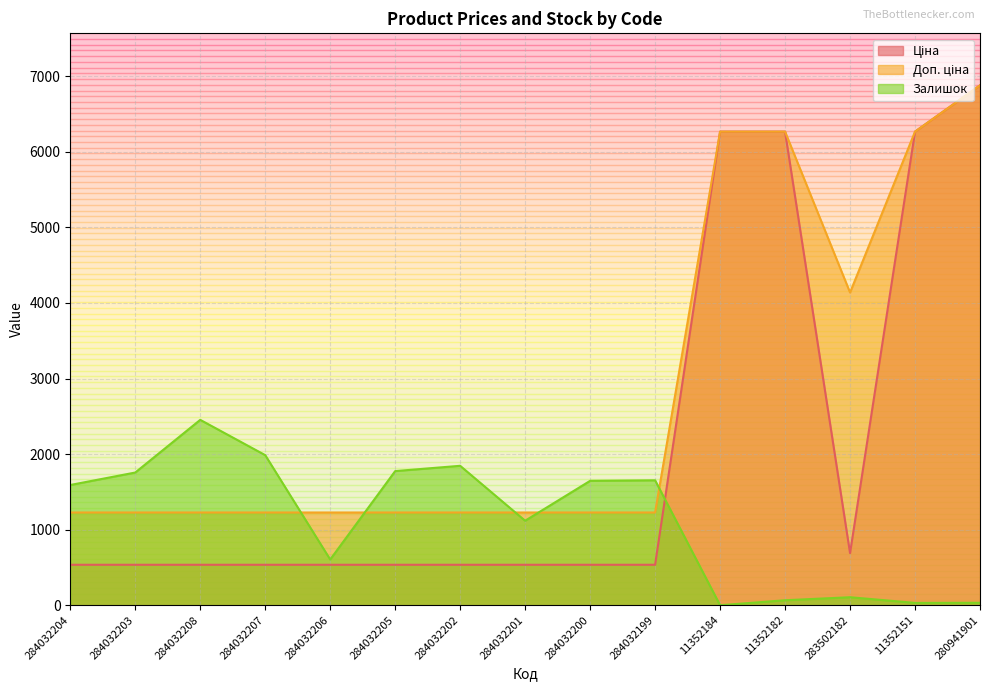

The value of Ціна at 284032204 is 535.4. True or false?

True